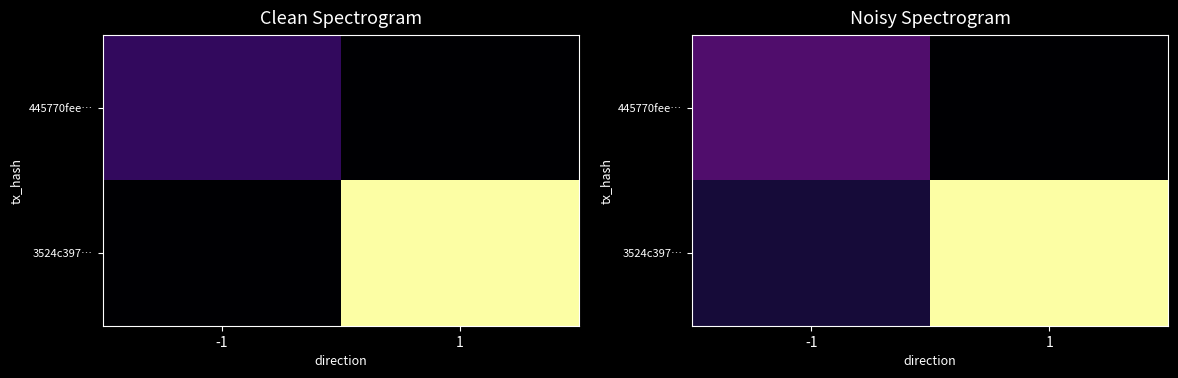

At which category is the sum across all series the highest?

1